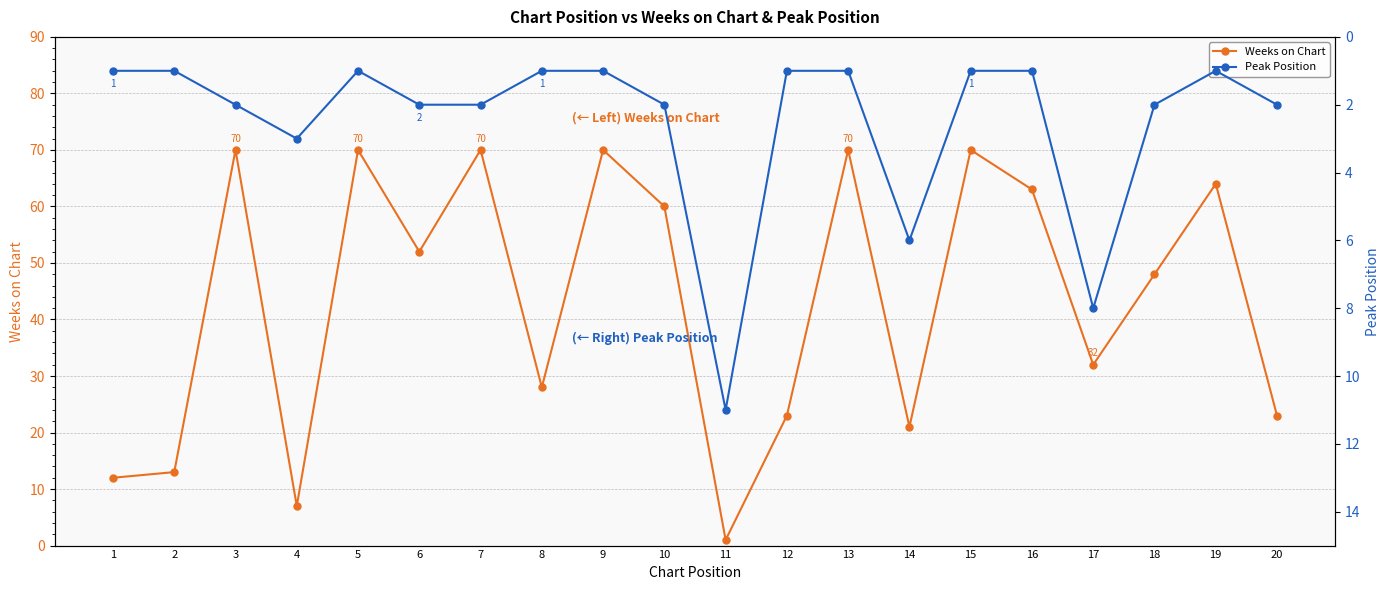

Is it true that Weeks on Chart equals 30 at 14?

False